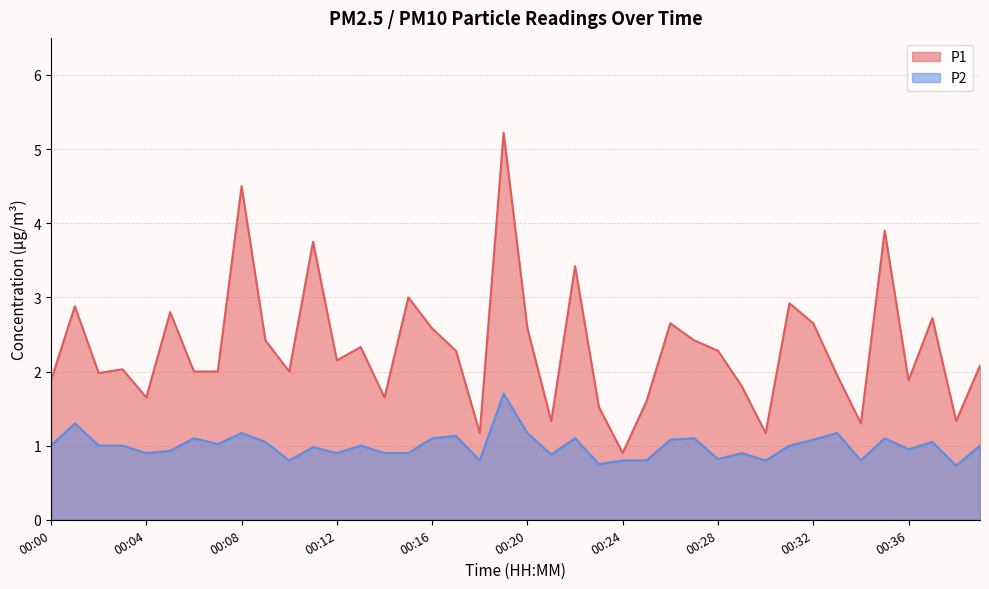

What is the sum of the P1 values at 00:24 and 00:07?

2.9